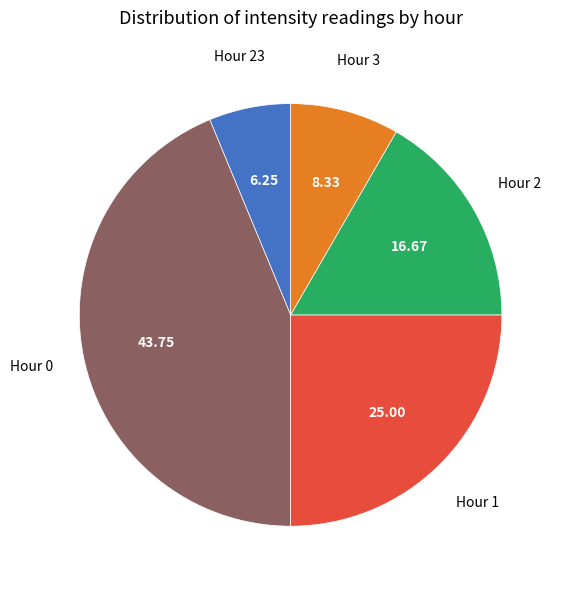

Rank the categories by value from highest to lowest.

Hour 0, Hour 1, Hour 2, Hour 3, Hour 23